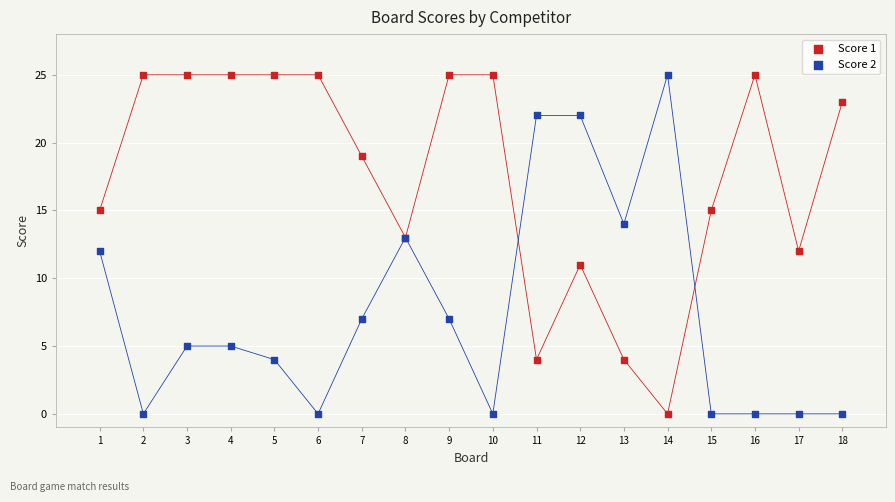

What is the X range (max minus min) for the scatter plot?

17